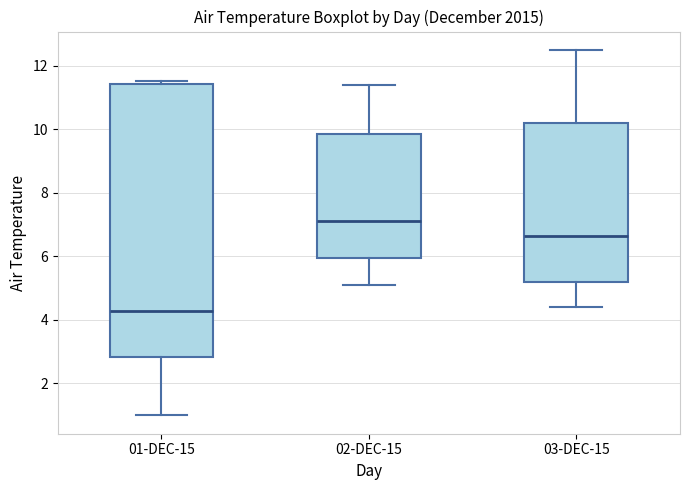

Which box has the lowest median line?

01-DEC-15